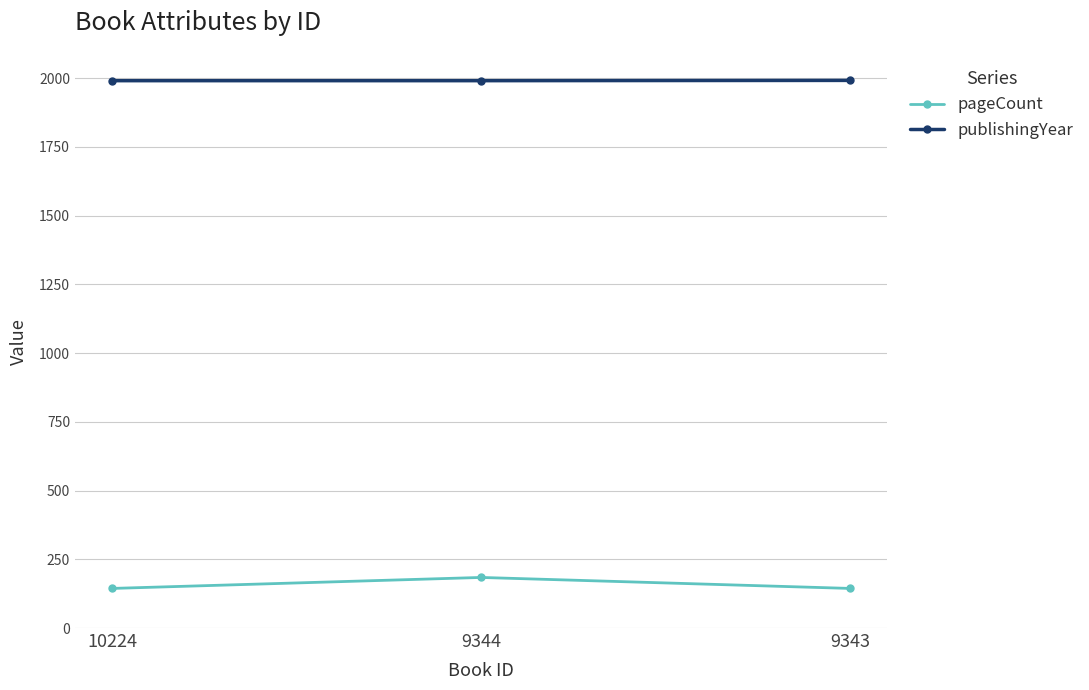

Rank the series by their maximum value, from highest to lowest.

publishingYear, pageCount